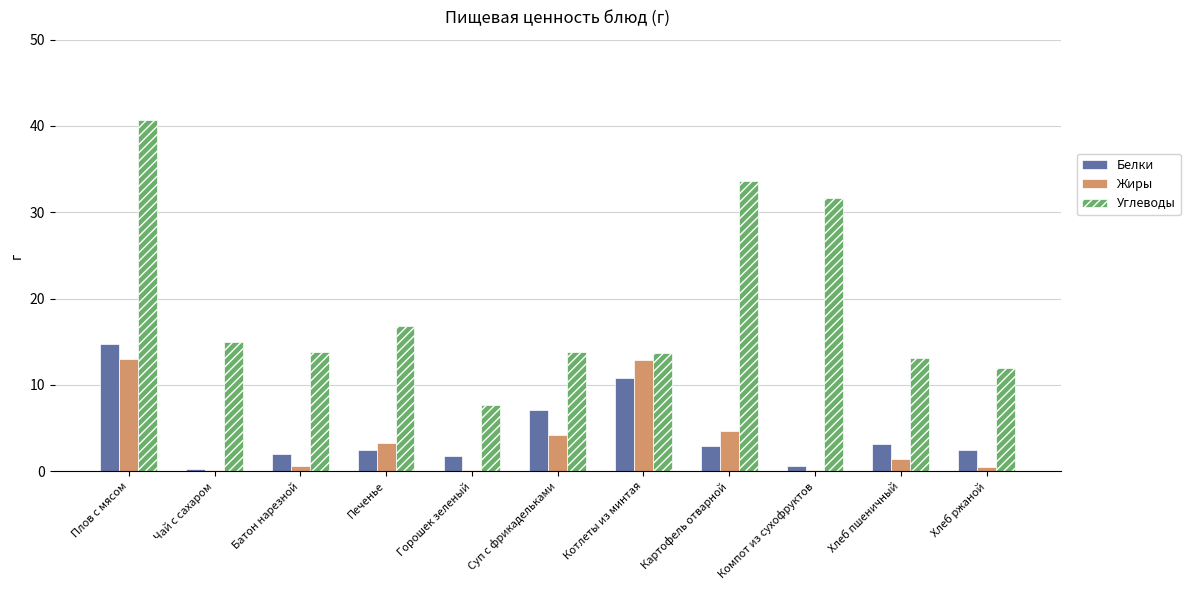

What is the sum of all Белки values?

48.0